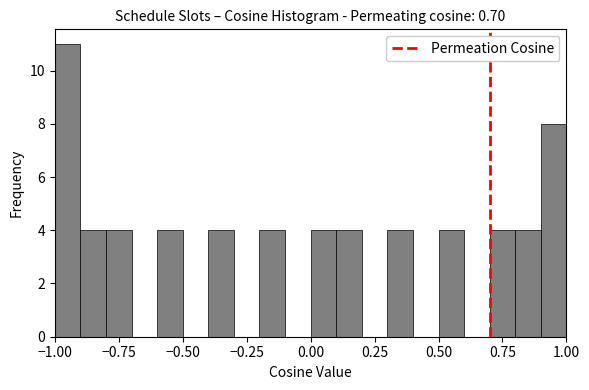

Read against the x-axis, roughly where is the centre of the tallest bar?

-0.95